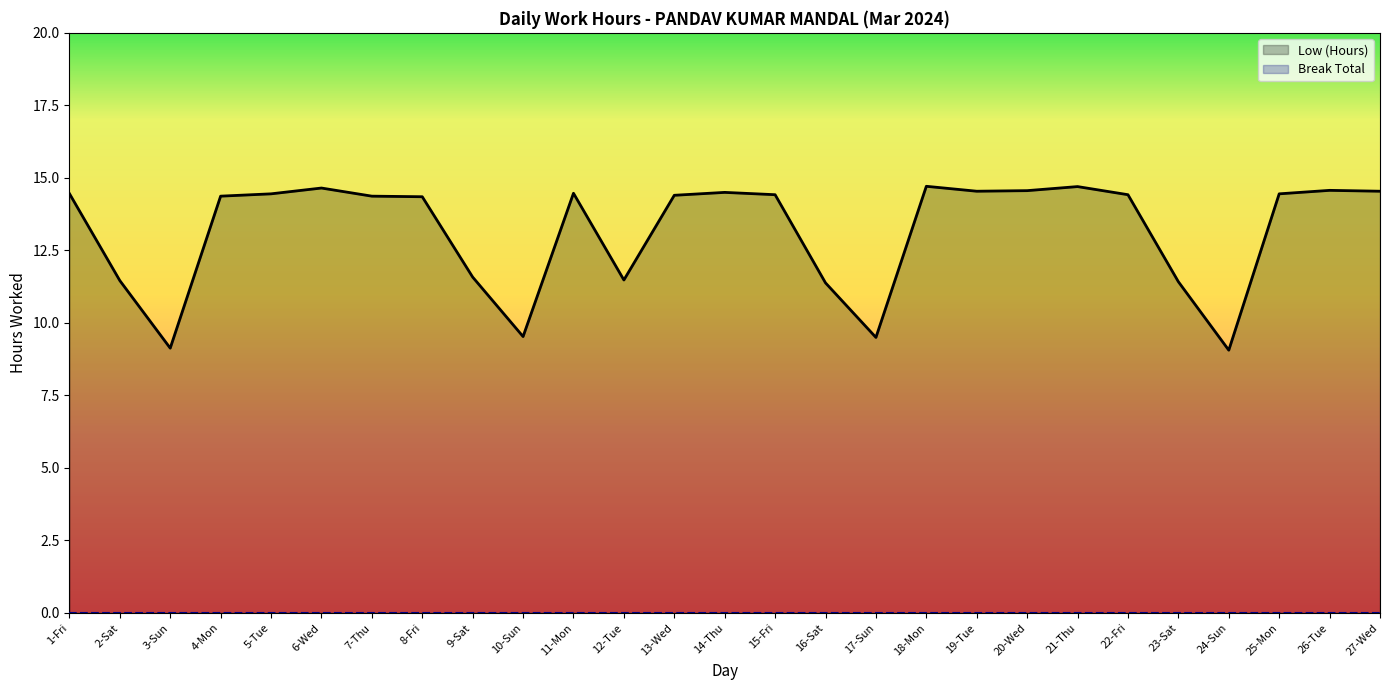

The value of Break Total at 23-Sat is 0.0. True or false?

True